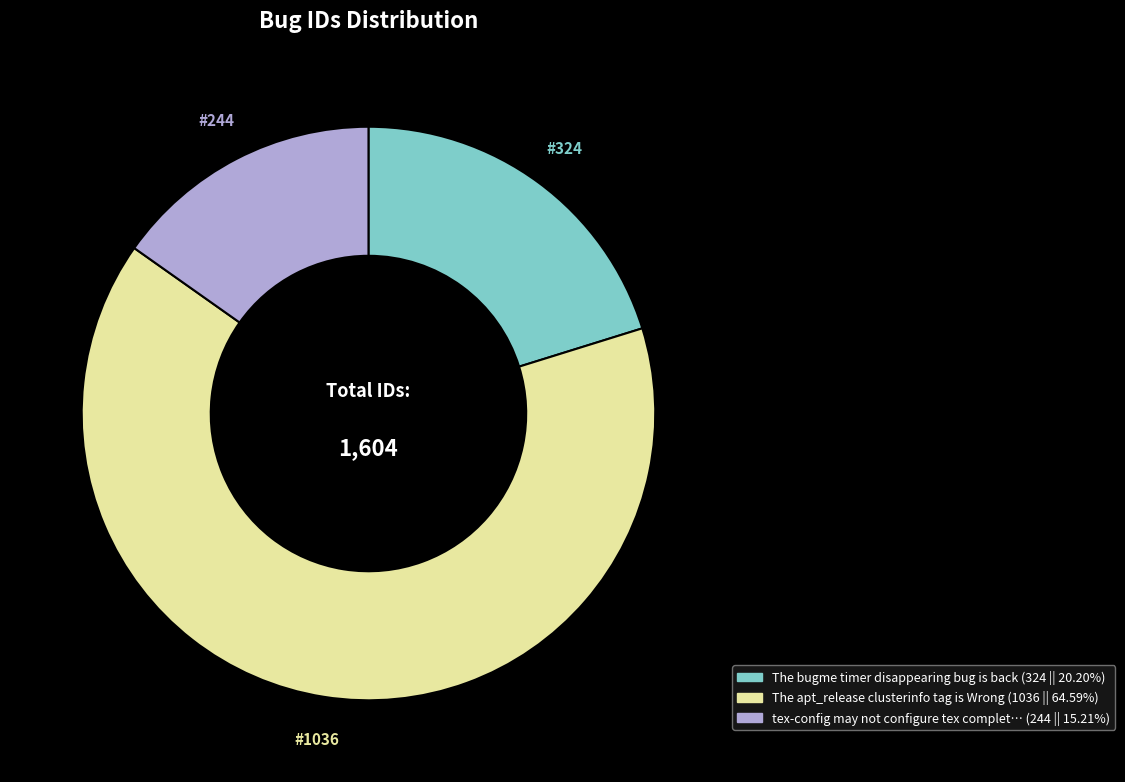

Is there any slice that represents more than half of the pie?

Yes